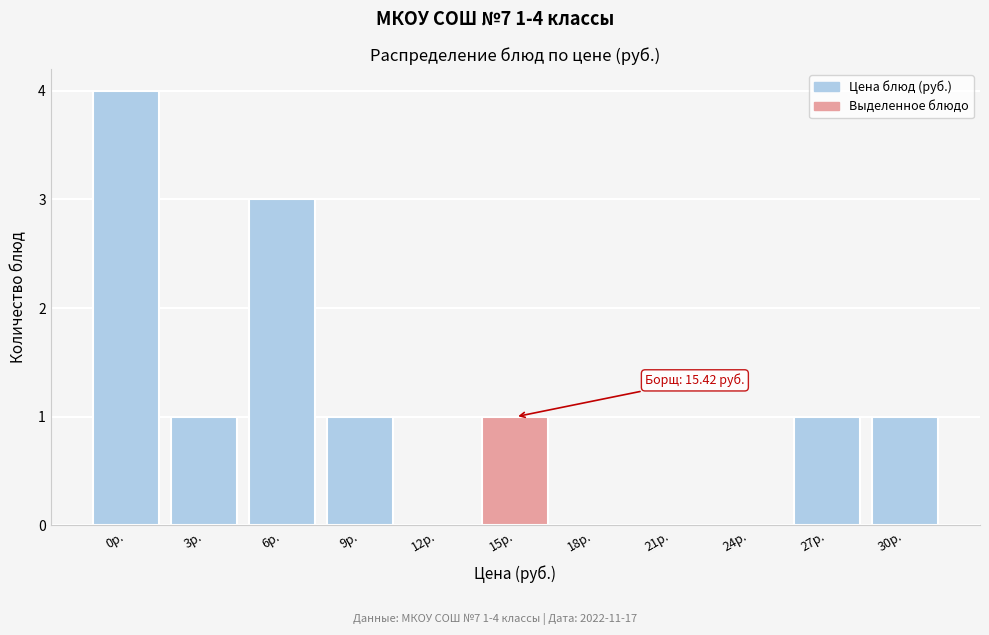

Reading right to left, list all the values displayed in this chart.

30р.=1	27р.=1	24р.=0	21р.=0	18р.=0	15р.=1	12р.=0	9р.=1	6р.=3	3р.=1	0р.=4